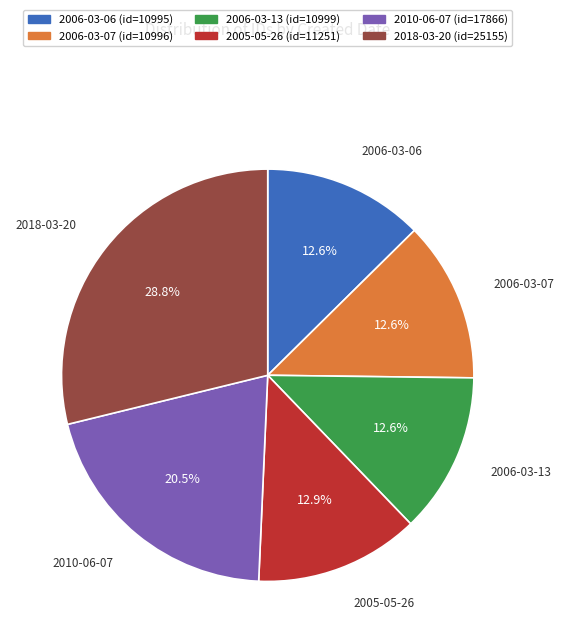

To the nearest percent, what is the average slice percentage?

17%